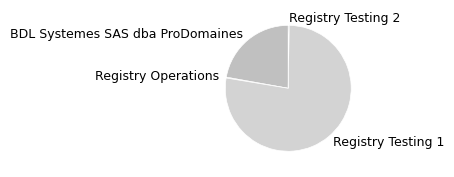

Is the sum of Registry Testing 1 and BDL Systemes SAS dba ProDomaines greater than half?

Yes